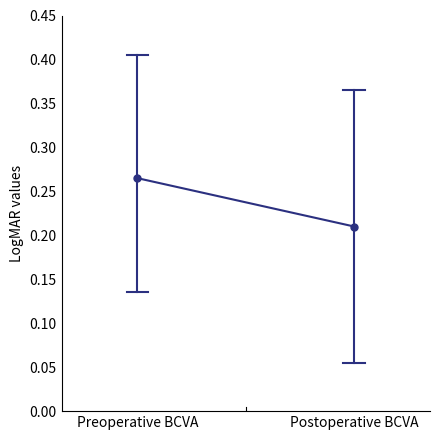

Reading left to right, extract all data points from this chart.

0.3	0.2